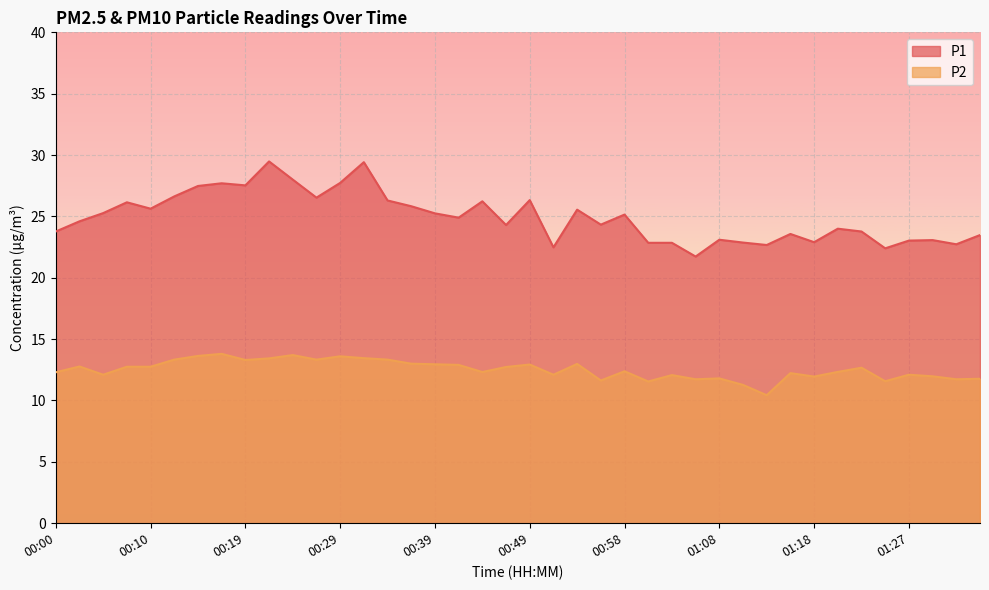

Where does the P1 series first go above 24?

00:02